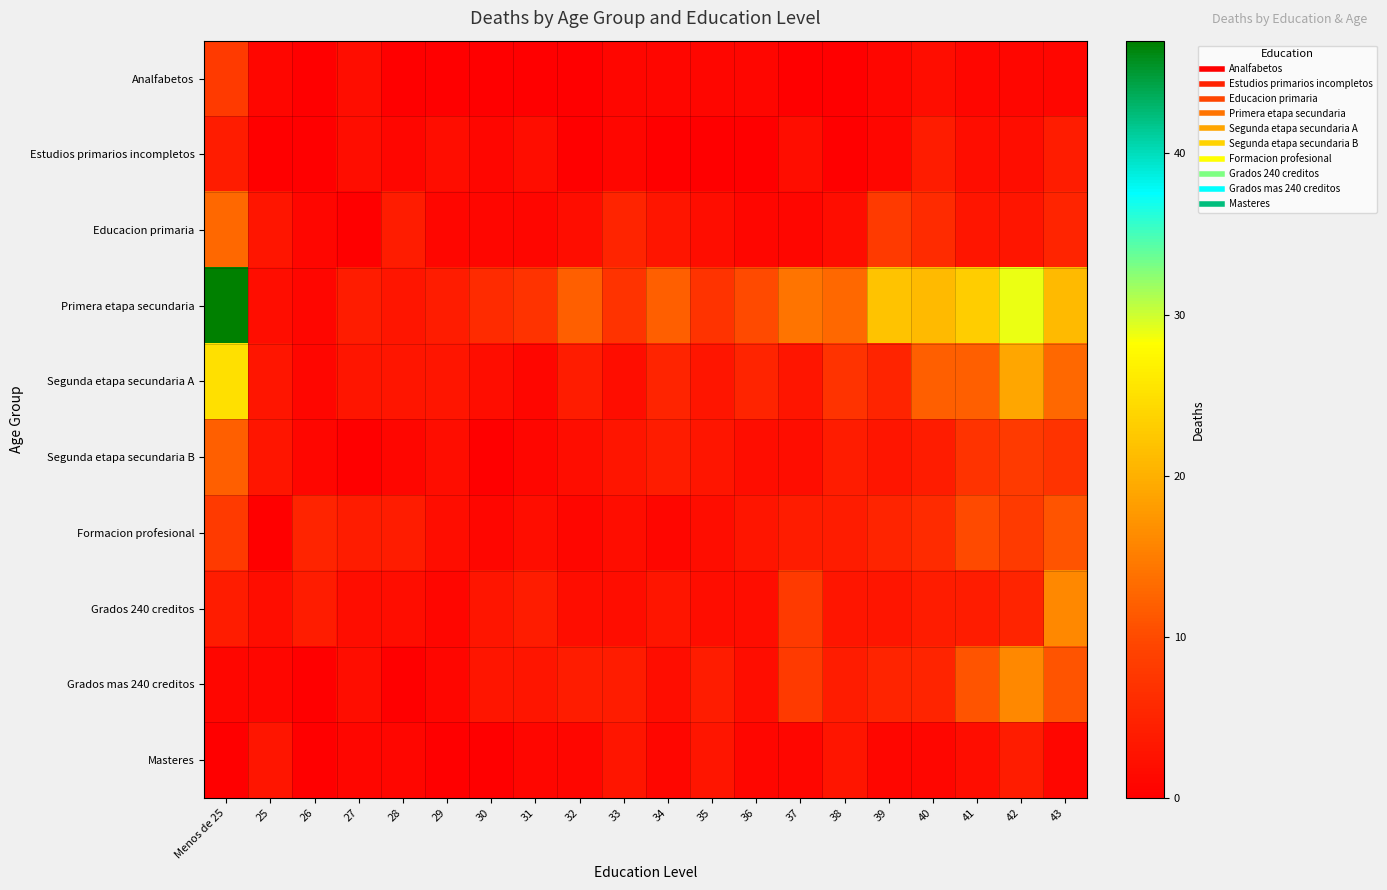

At how many categories does at least one series exceed 36?

1